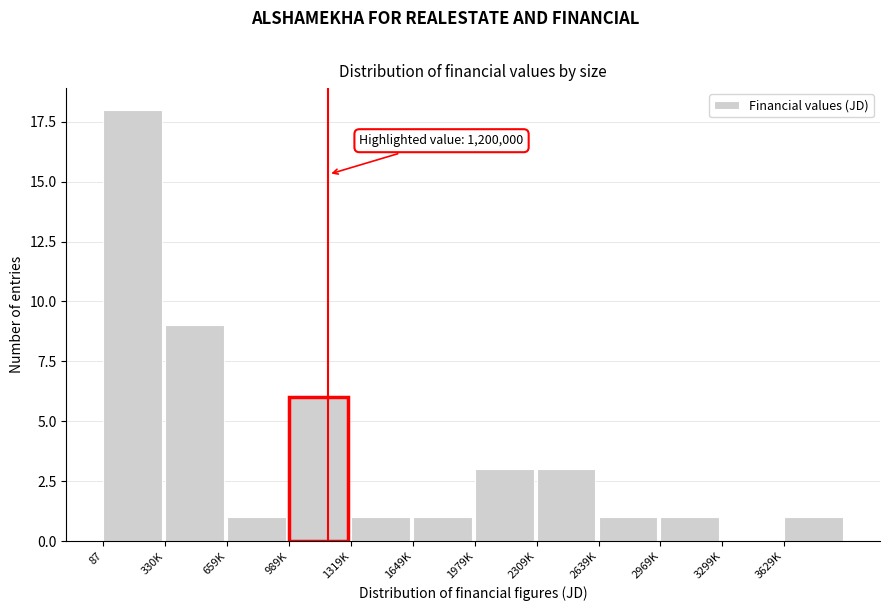

Reading left to right, list all the values displayed in this chart.

87=18	330K=9	659K=1	989K=6	1319K=1	1649K=1	1979K=3	2309K=3	2639K=1	2969K=1	3299K=0	3629K=1